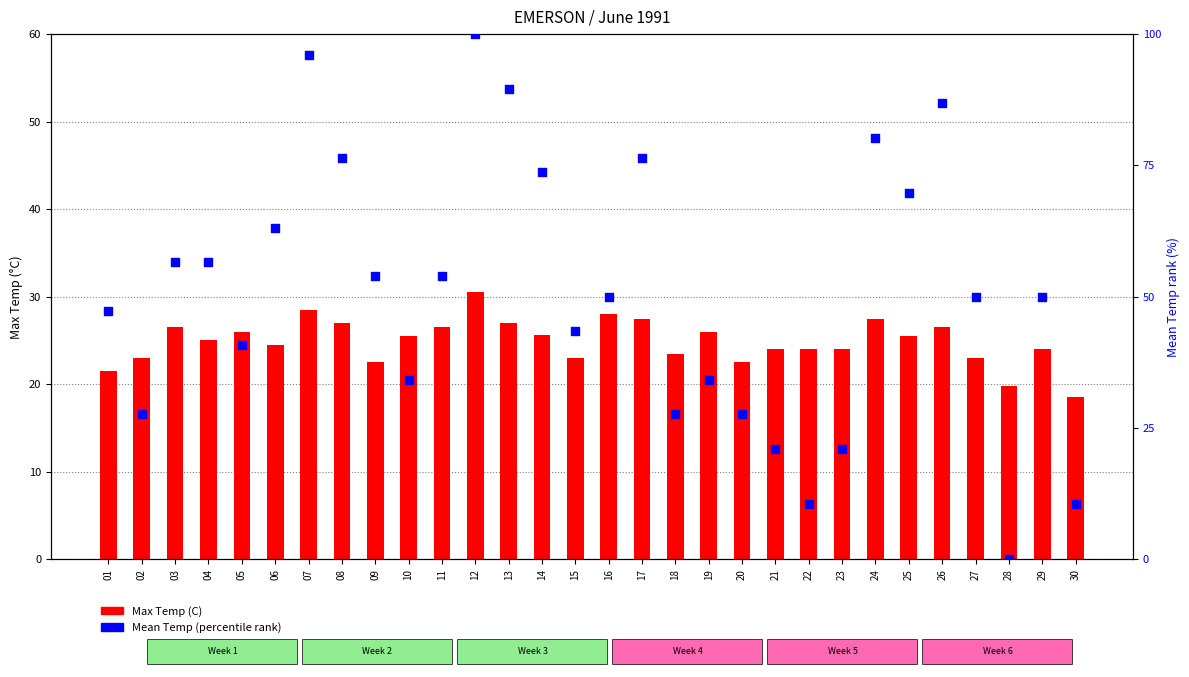

Which series has the largest total across all categories?

Mean Temp (percentile rank)